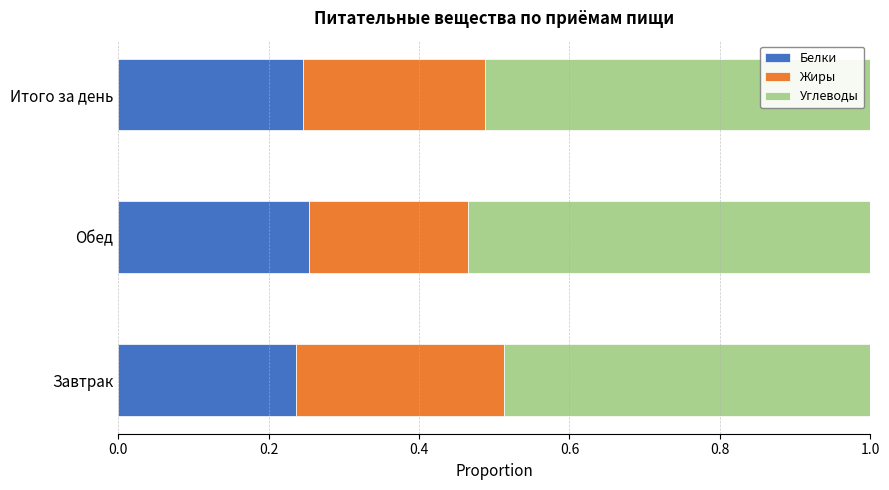

How many Белки values are between 0 and 1?

3